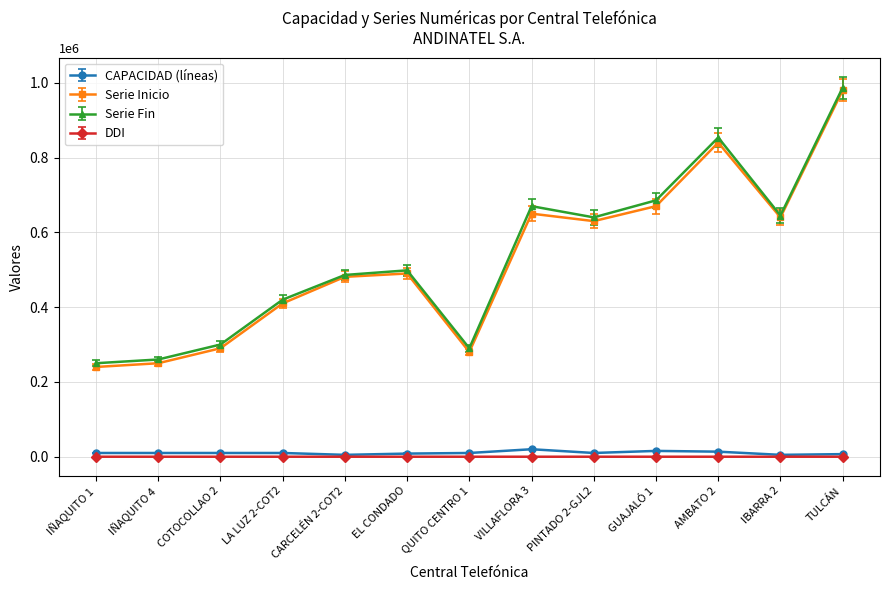

True or false: Serie Inicio and CAPACIDAD (líneas) cross at least once.

False